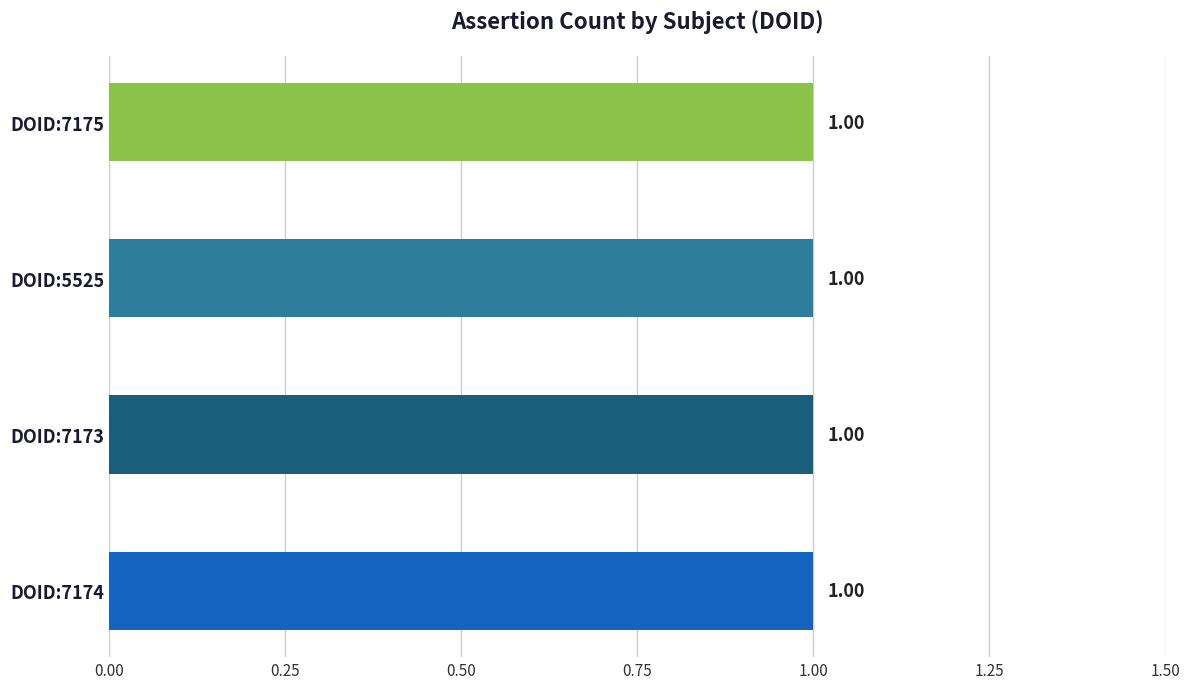

What is the total value across all series at DOID:7175?

1